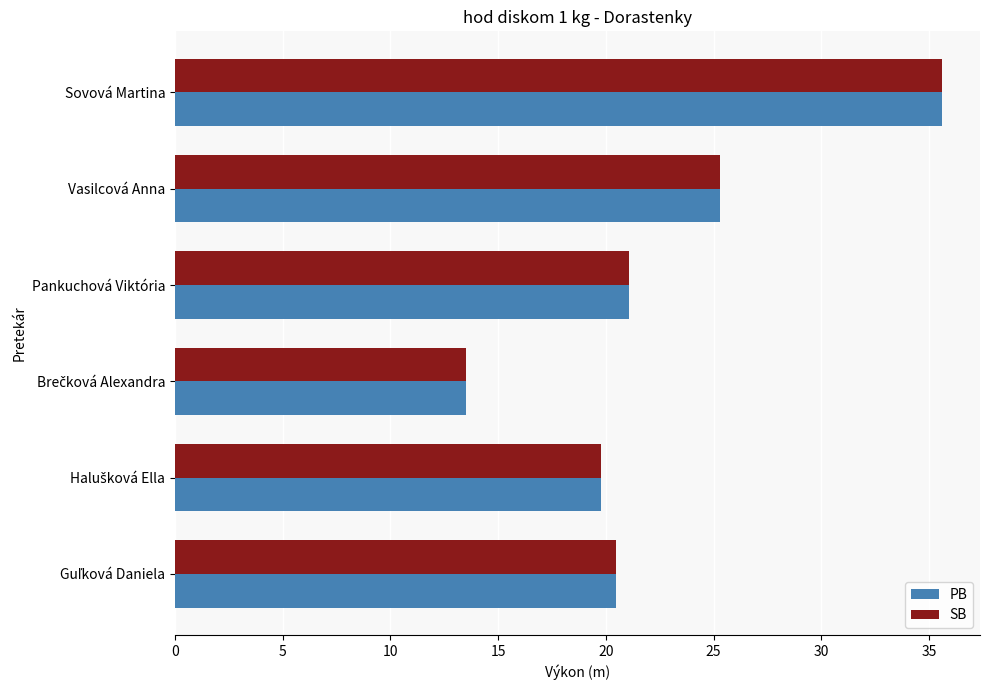

What is the sum of all PB values?

135.7